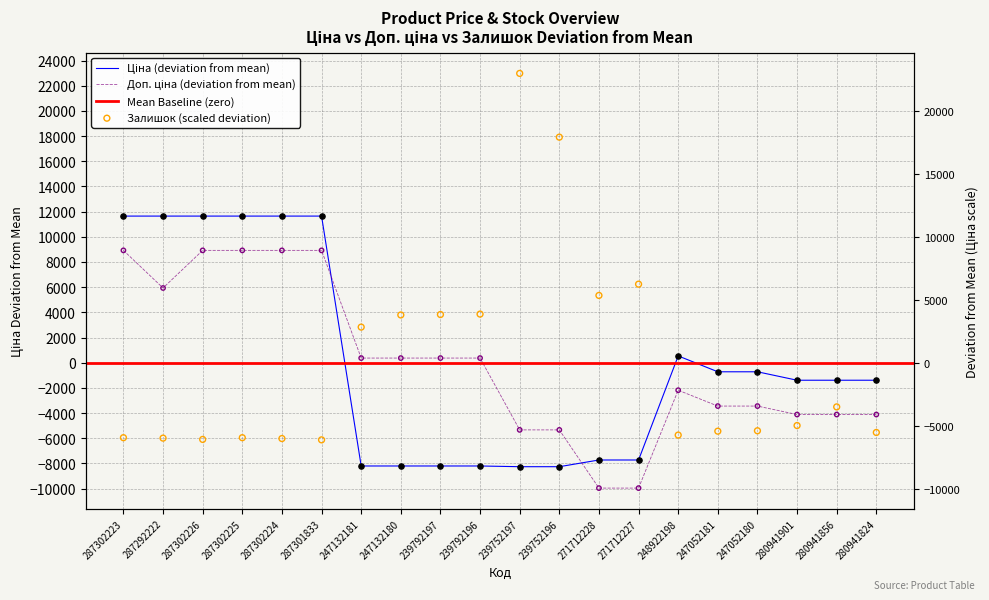

Which series reaches the maximum Y coordinate?

Залишок